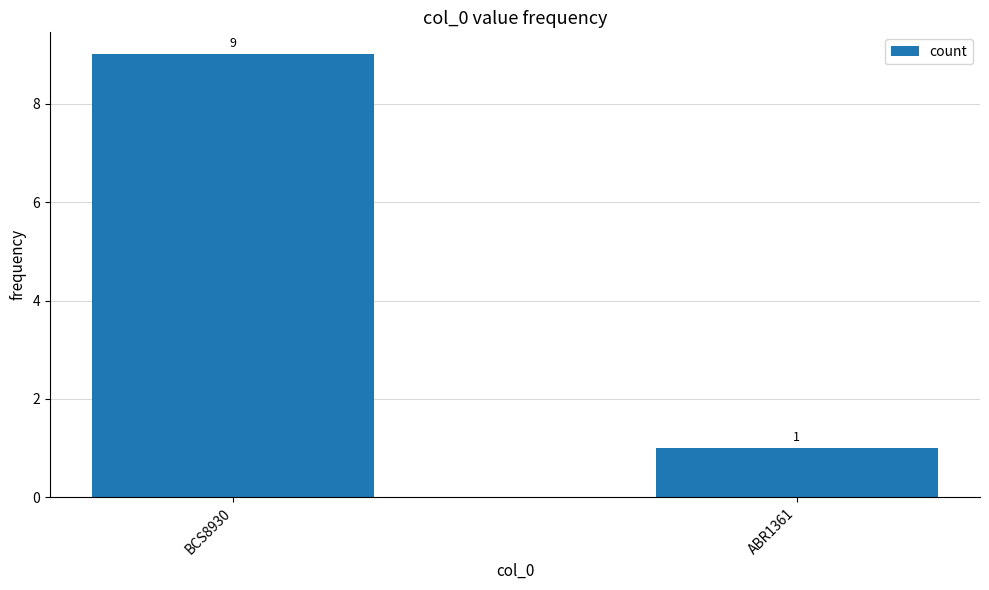

How many bars are there in total?

2